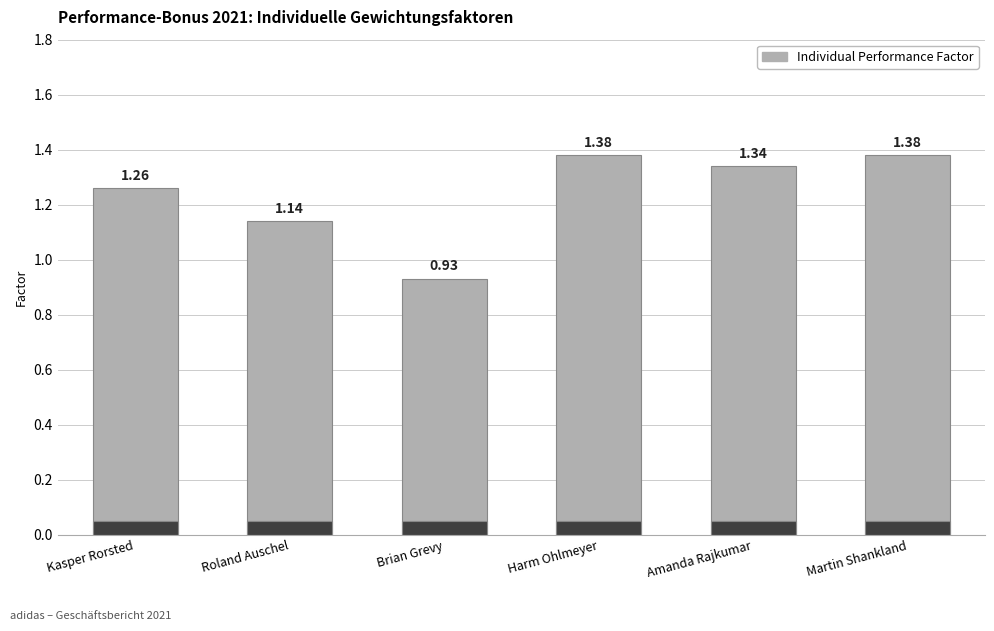

Rank the categories by value from lowest to highest.

Brian Grevy, Roland Auschel, Kasper Rorsted, Amanda Rajkumar, Harm Ohlmeyer, Martin Shankland